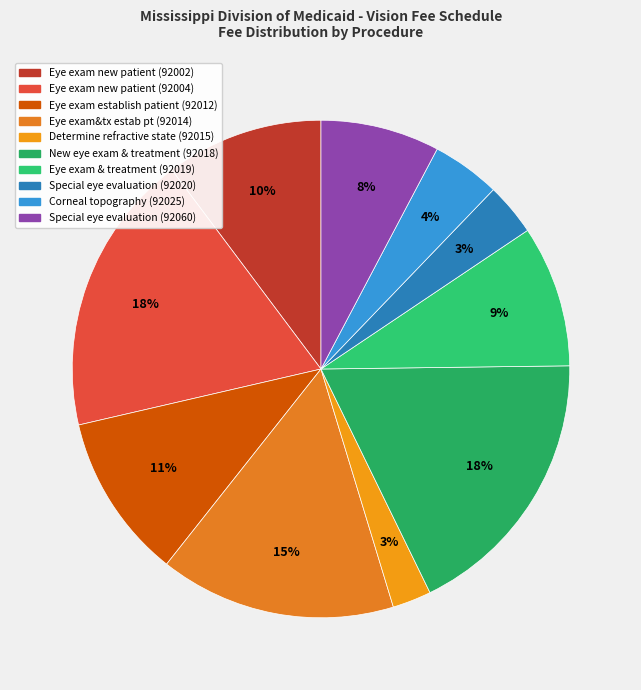

To the nearest percent, what percentage of the pie is Eye exam new patient (92004)?

18%